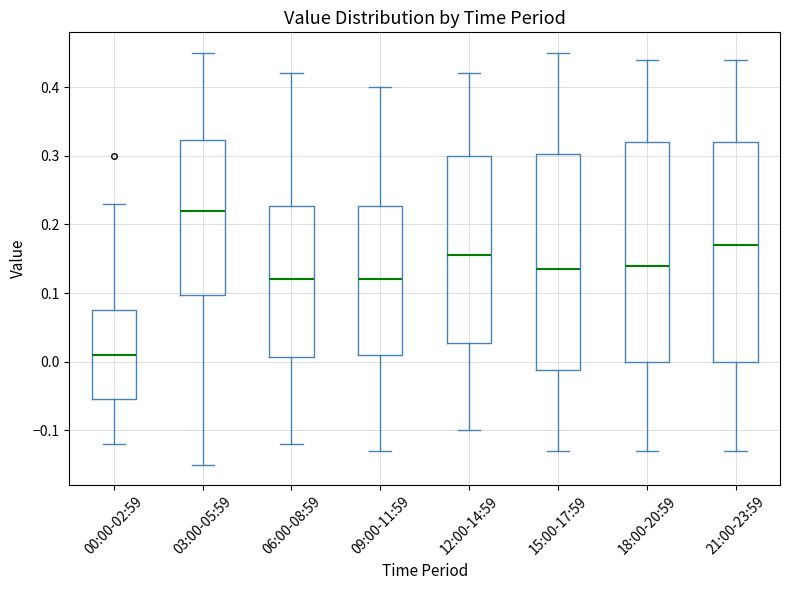

Which box has the highest median line?

03:00-05:59